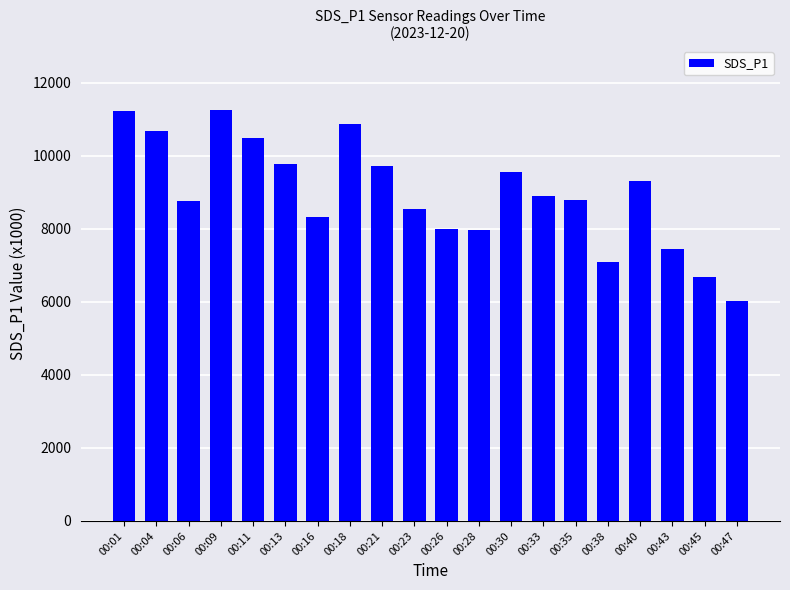

What is the greatest value displayed?

11250